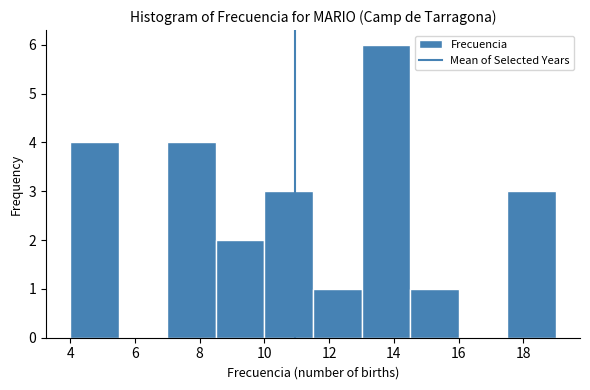

Reading left to right, list every bar in this chart as the range it spans on the x-axis followed by its height. Neither the bar edges nor the heights are printed on the chart, so give them approximately, as read against the axes.

4.0 to 5.5: 4
5.5 to 7.0: 0
7.0 to 8.5: 4
8.5 to 10.0: 2
10.0 to 11.5: 3
11.5 to 13.0: 1
13.0 to 14.5: 6
14.5 to 16.0: 1
16.0 to 17.5: 0
17.5 to 19.0: 3